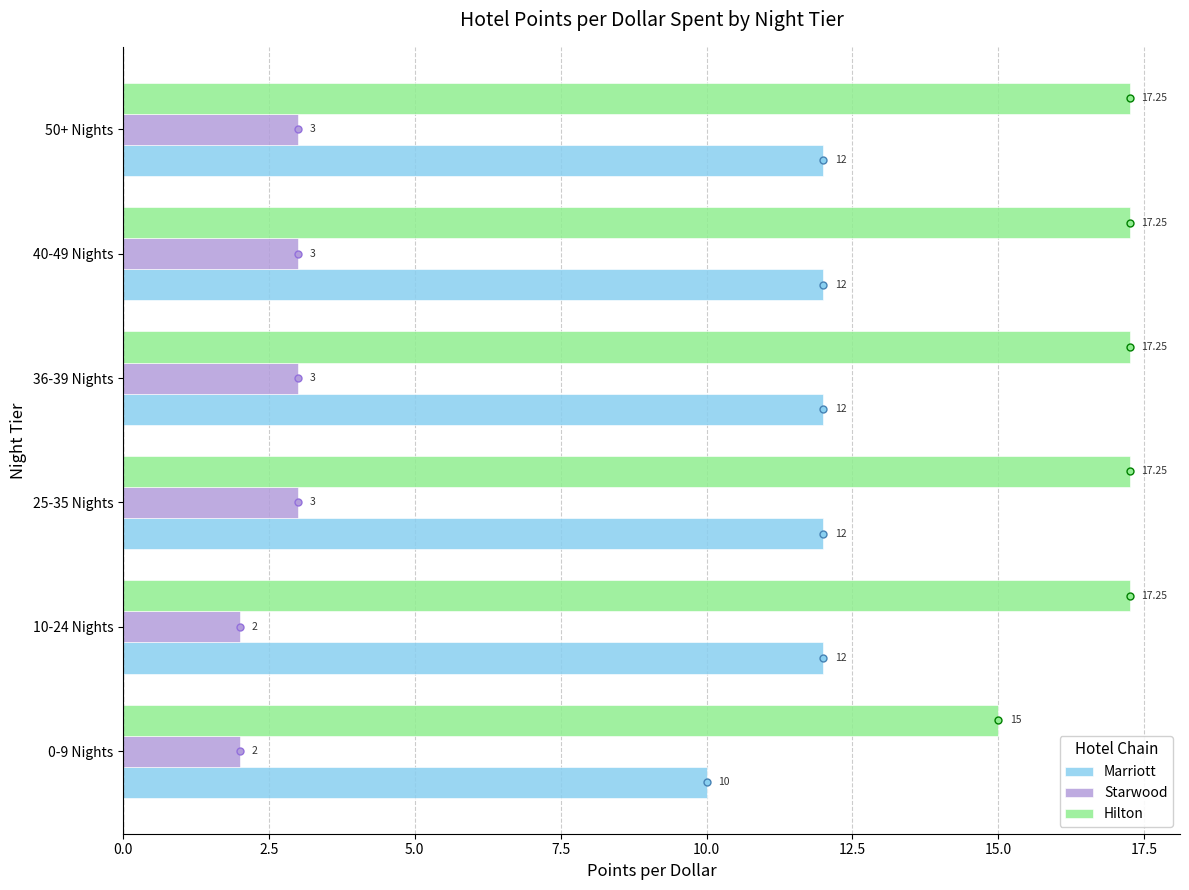

What is the minimum value shown in the chart?

2.0